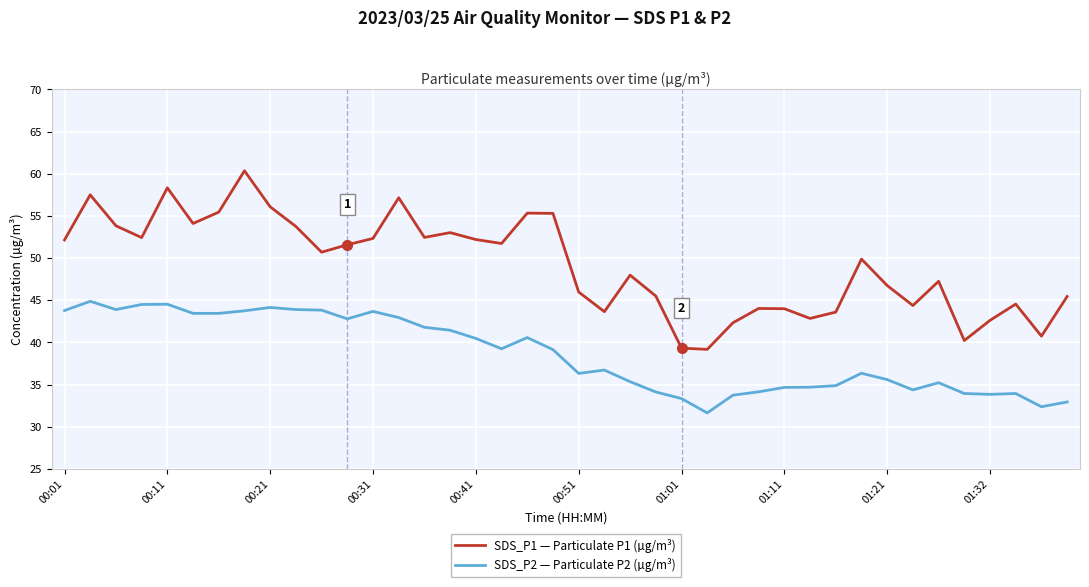

In SDS_P2 — Particulate P2 (µg/m³), how many points are higher than both neighbors (excluding endpoints)?

9